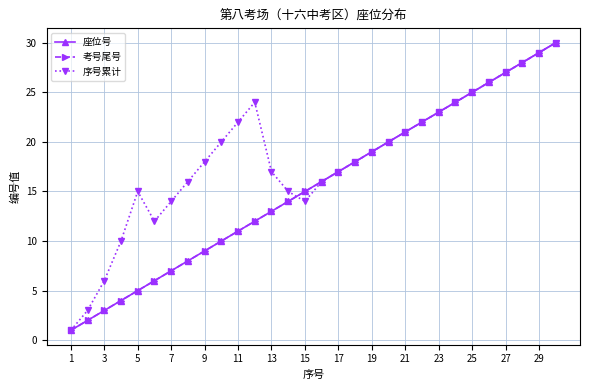

Is this an area chart (filled region under the line)?

No